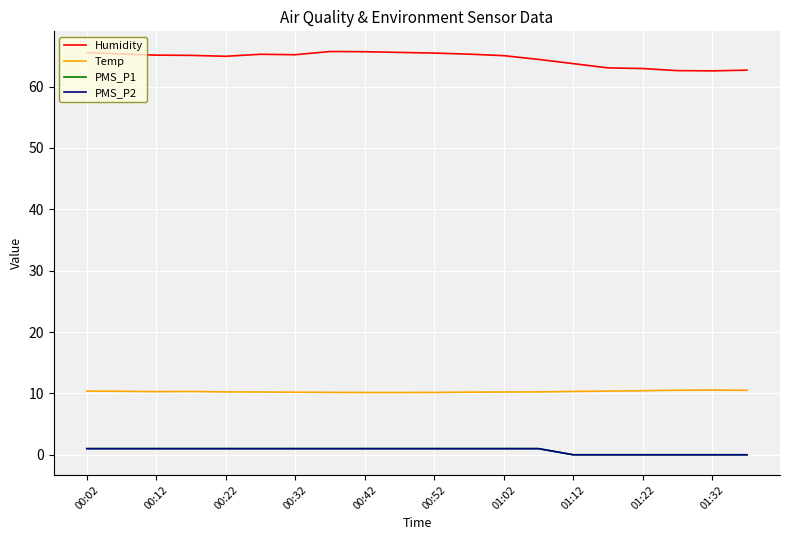

True or false: Temp and PMS_P1 cross at least once.

False